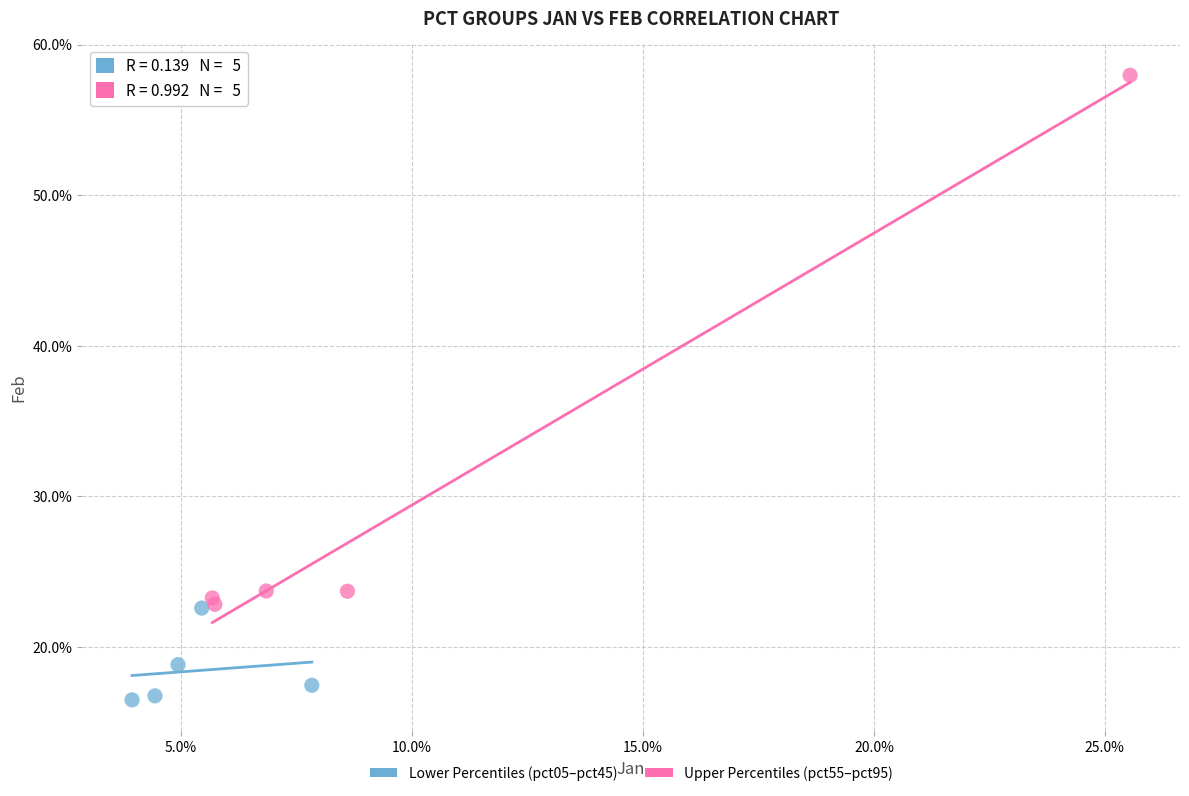

Which series reaches the maximum Y coordinate?

Upper Percentiles (pct55–pct95)